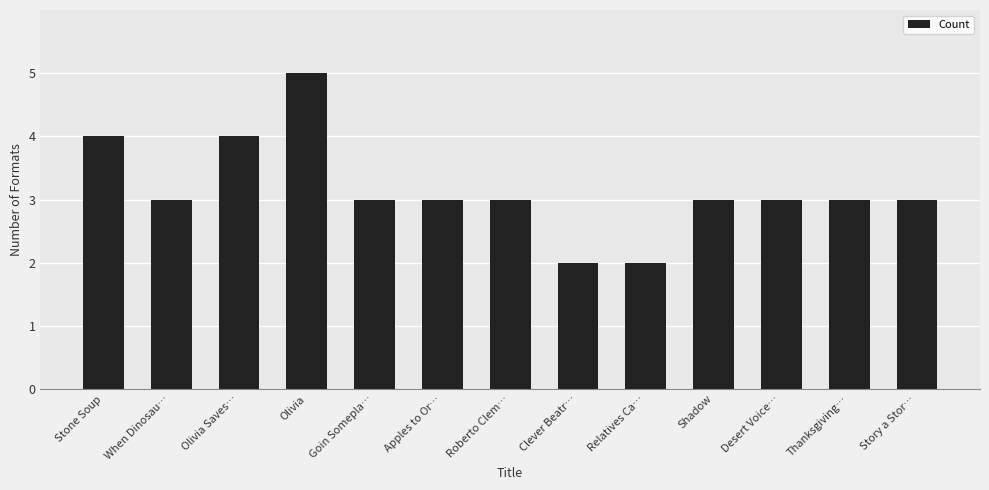

What is the approximate value at When Dinosau…?

3